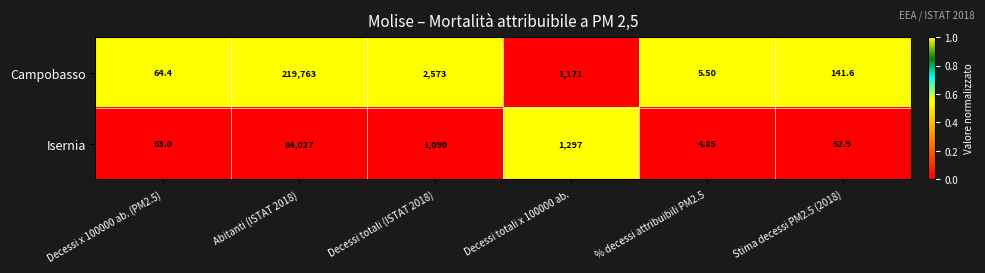

Is the value of Campobasso at % decessi attribuibili PM2.5 greater than the value of Isernia at % decessi attribuibili PM2.5?

Yes